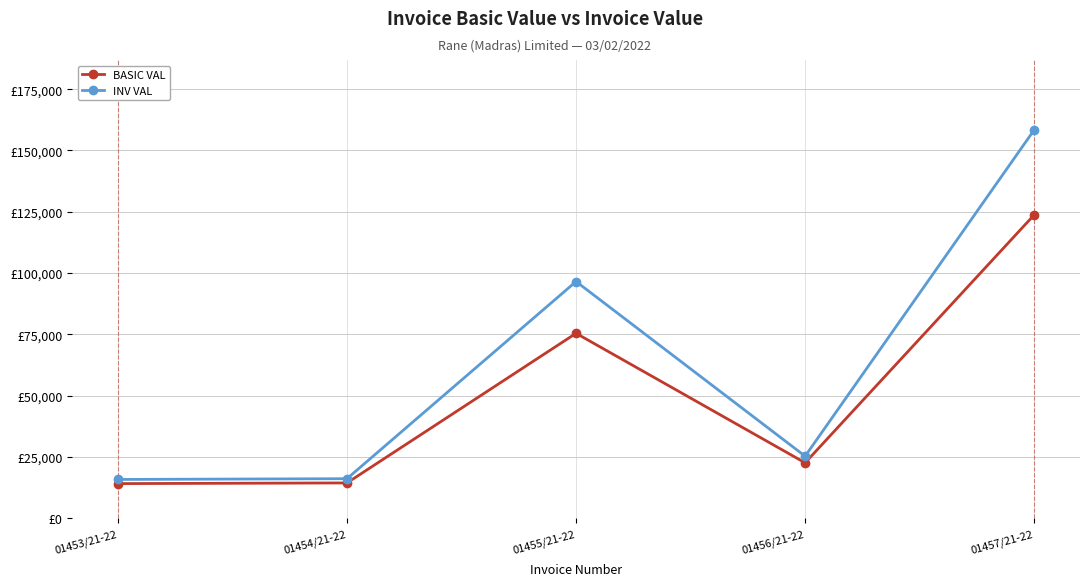

In BASIC VAL, how many points are higher than both neighbors (excluding endpoints)?

1